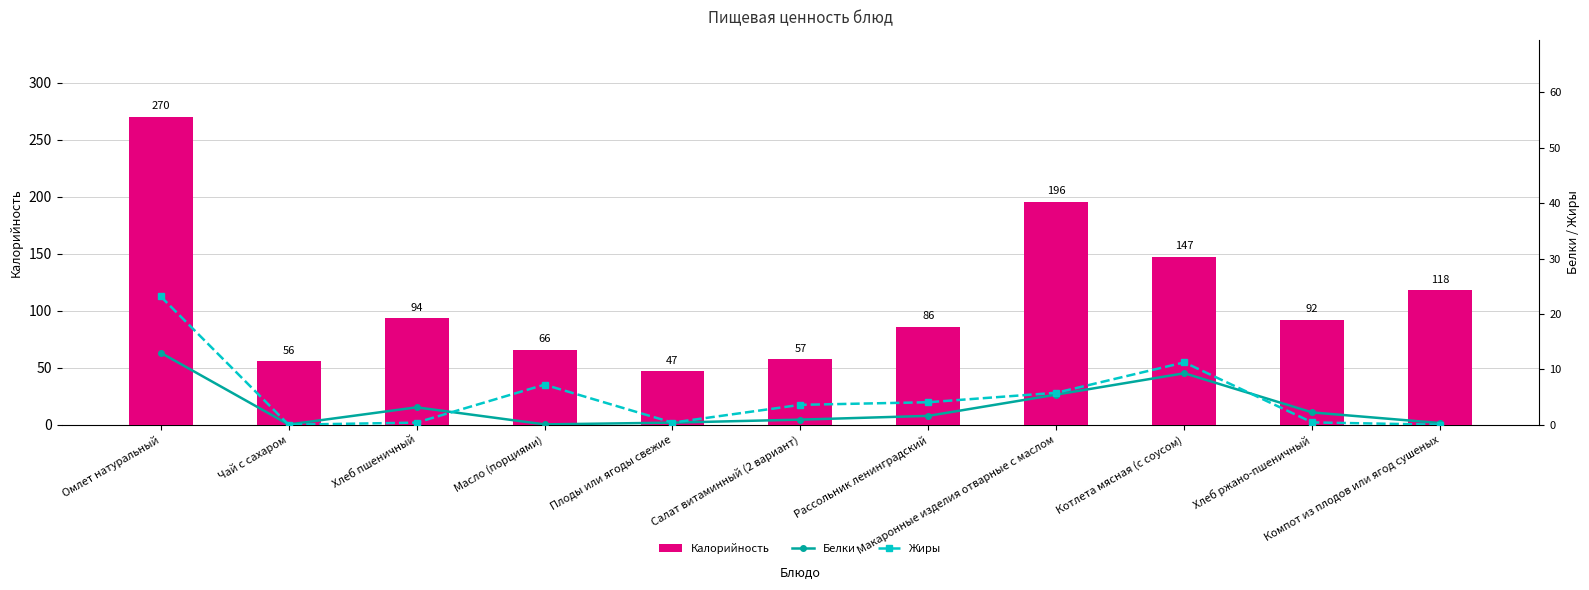

How many groups of bars are there?

11